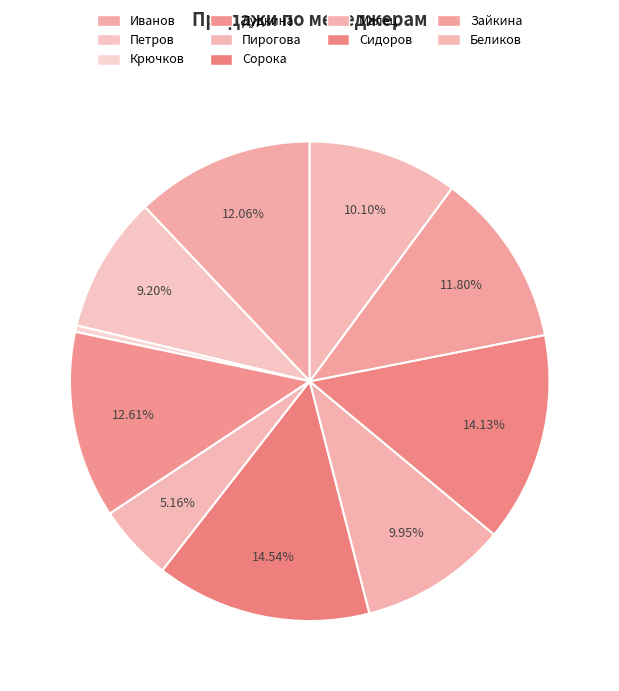

How many segments does this pie chart have?

10